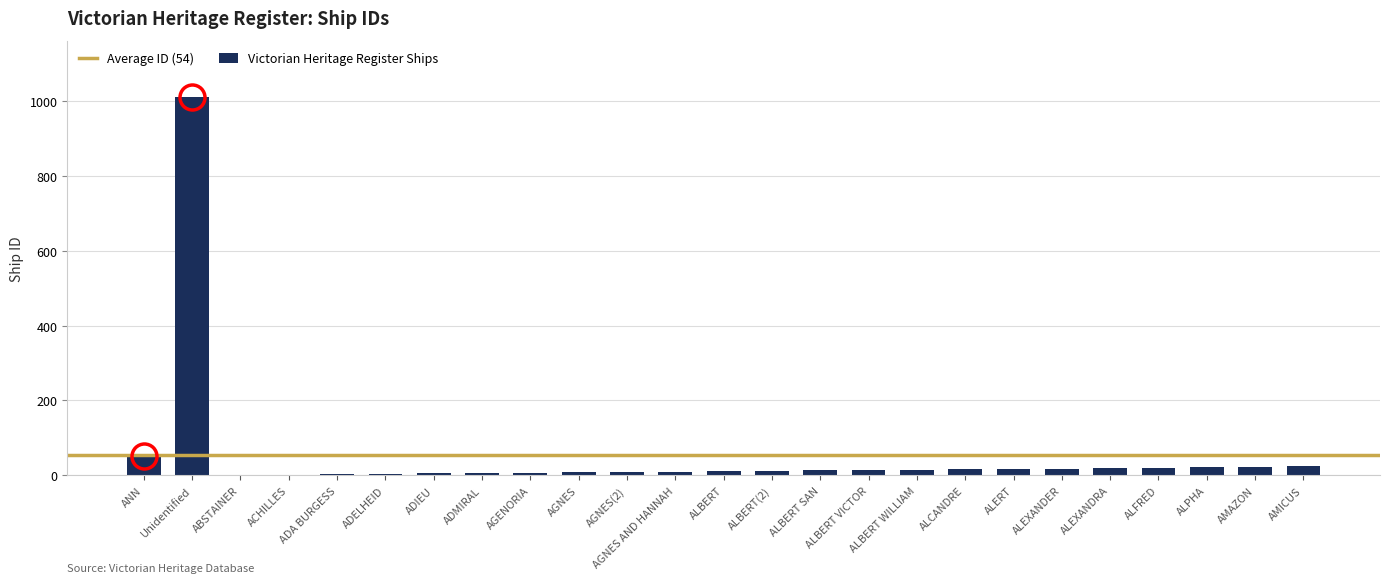

Count the number of categories in the chart.

25